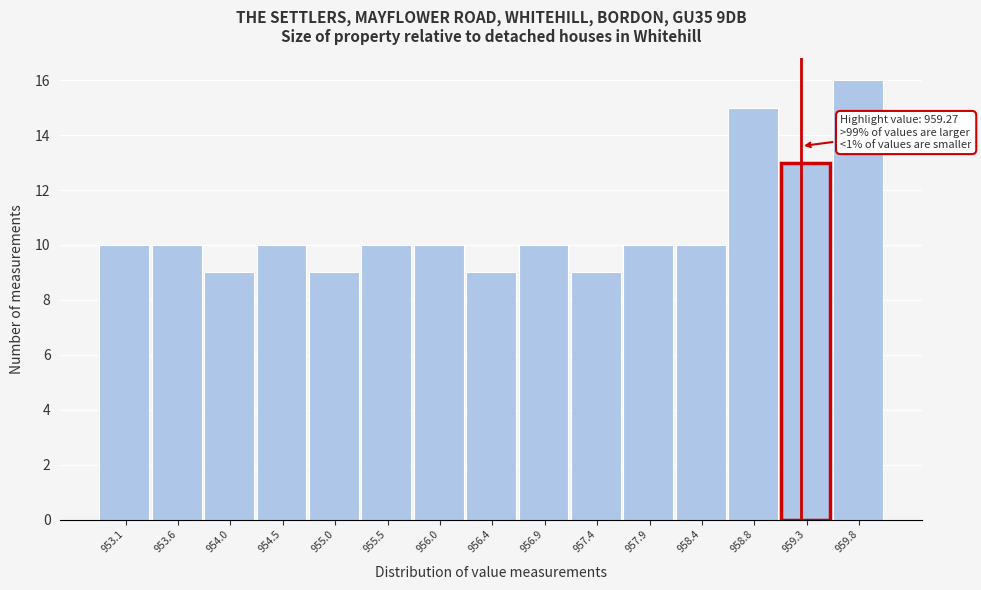

Over which range of the x-axis is the bar tallest?

959.55 to 960.05